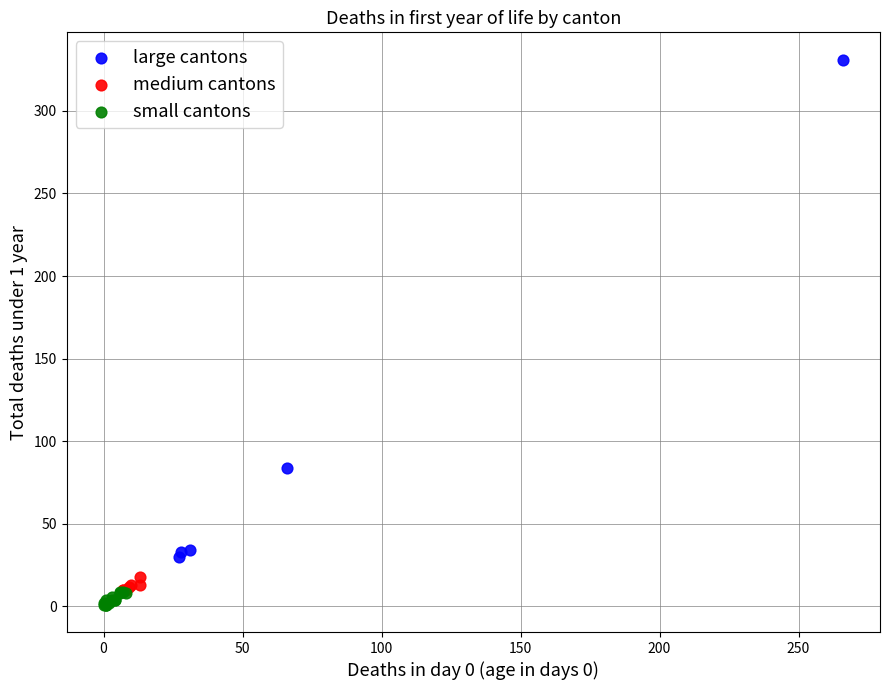

Which series contains the lowest Y value?

small cantons